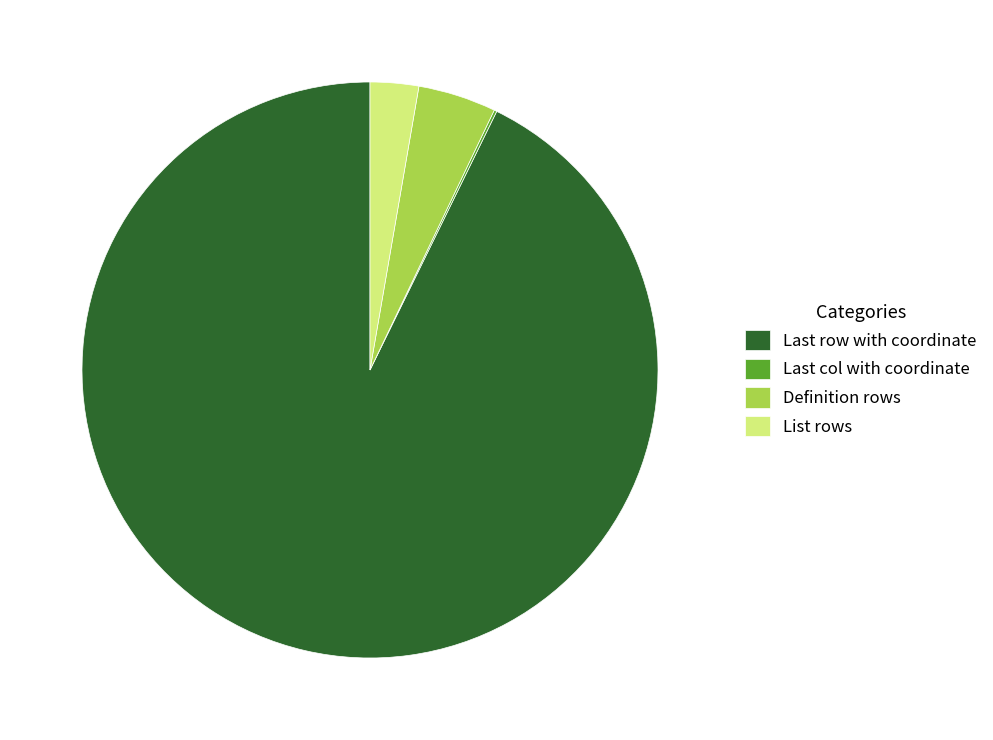

Which slice is the largest?

Last row with coordinate